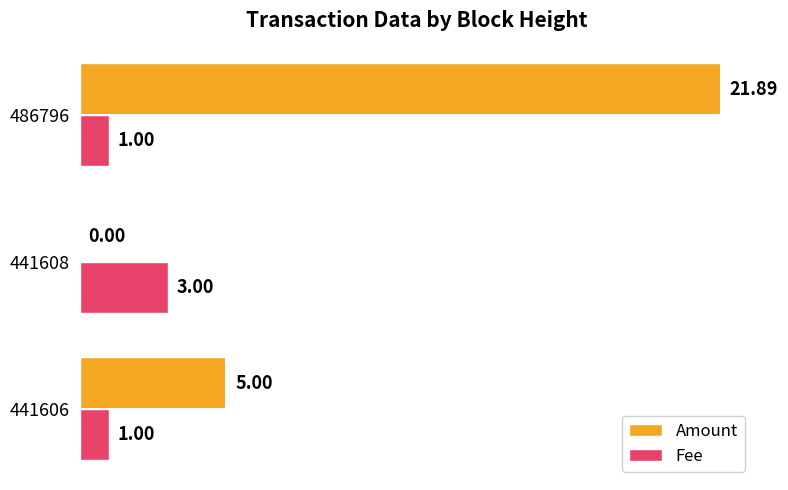

Is the value of Amount at 441606 greater than the value of Fee at 486796?

Yes